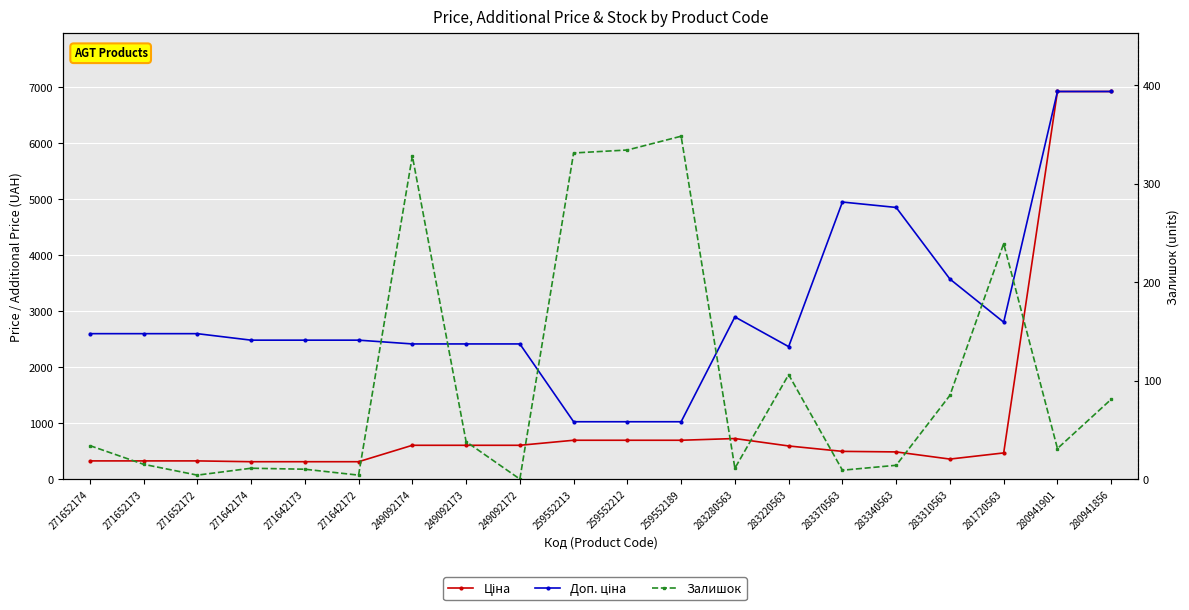

What value does the Доп. ціна series have at 283340563?

4853.8